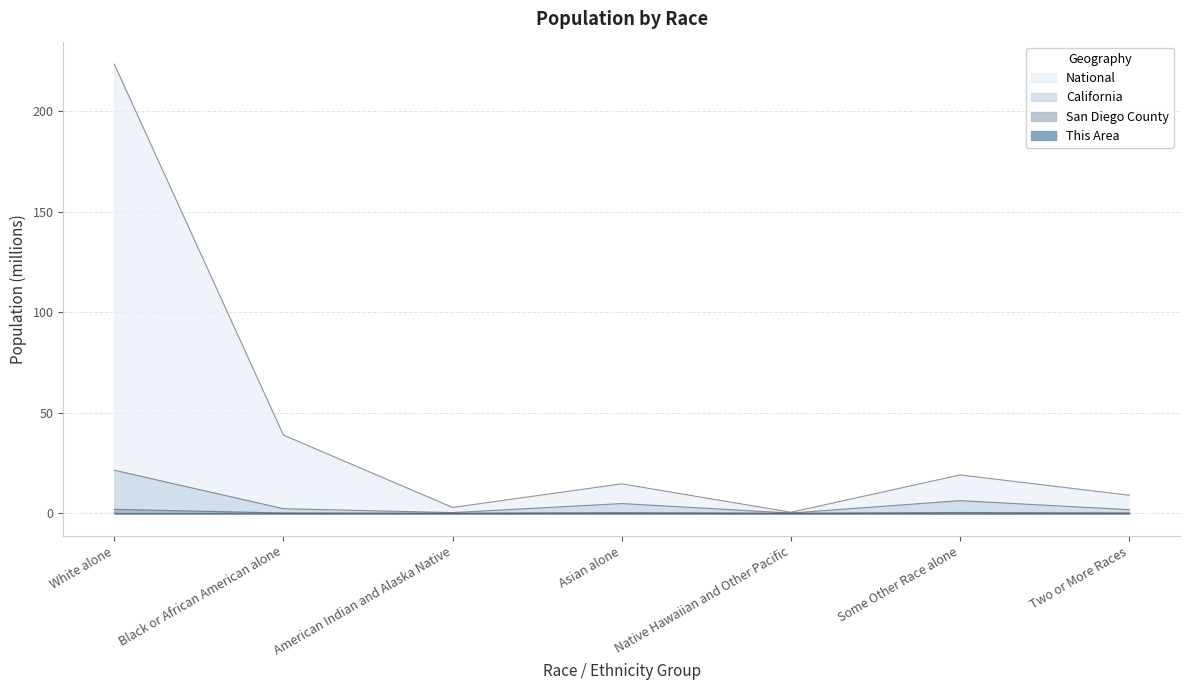

True or false: This Area and National cross at least once.

False